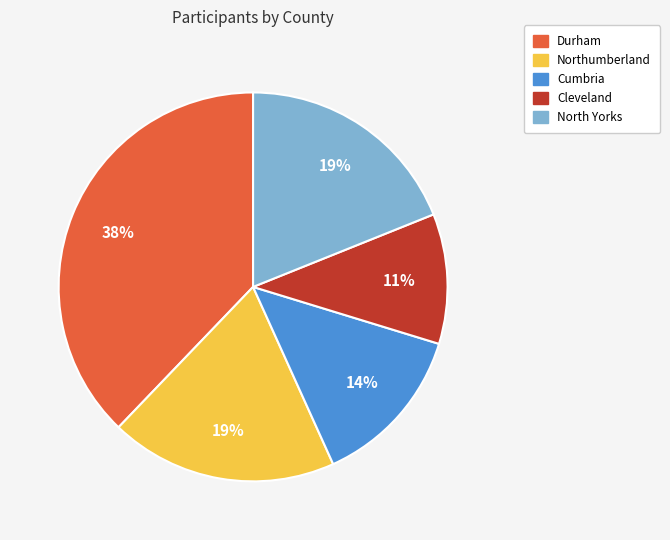

Is there a majority slice in this chart?

No